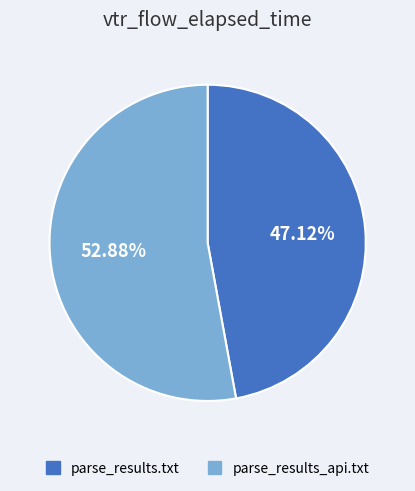

To the nearest percent, what portion does parse_results.txt represent?

47%